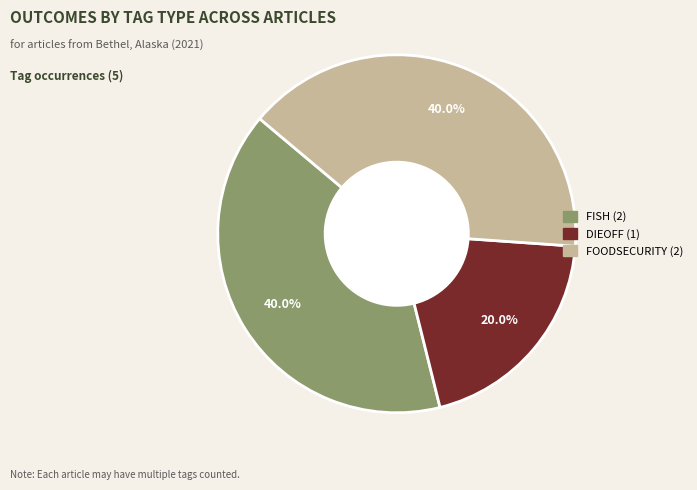

How many slices are in this pie chart?

3